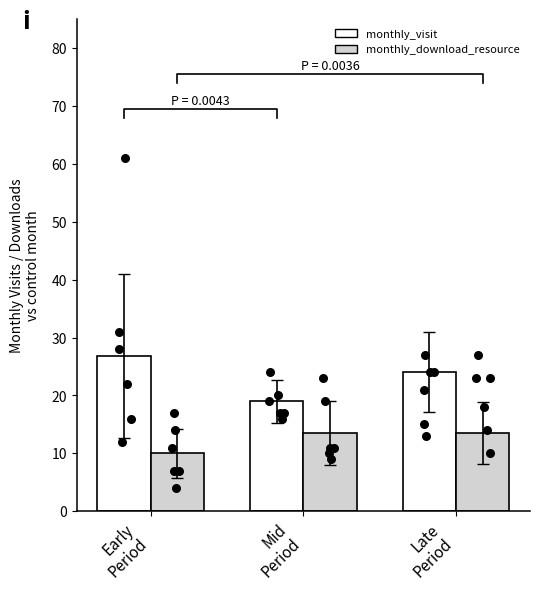

Which series has the widest spread of Y values?

monthly_visit